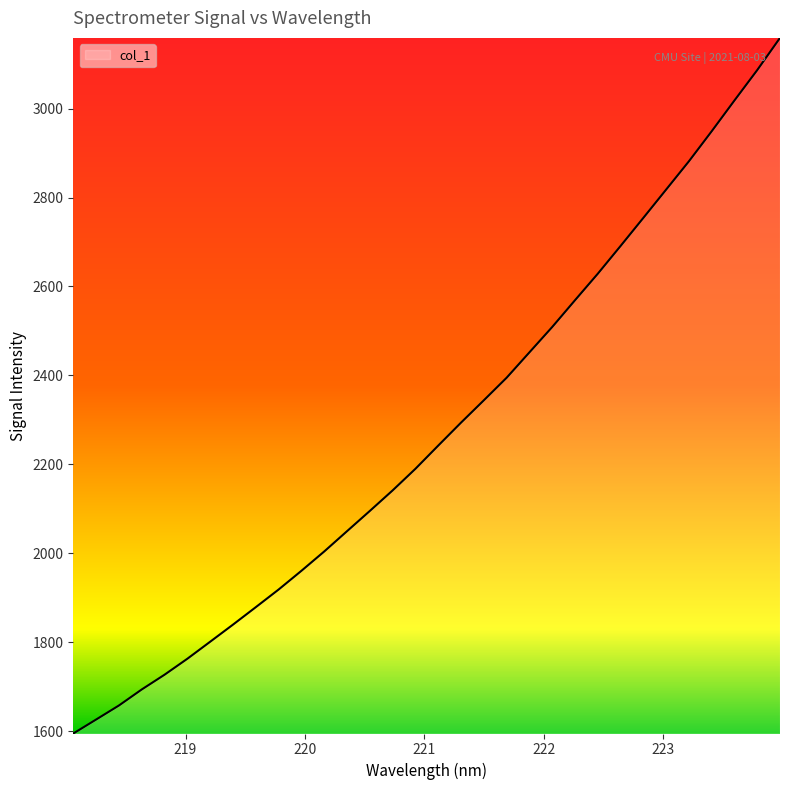

What is the difference between the maximum and minimum values?

1564.5